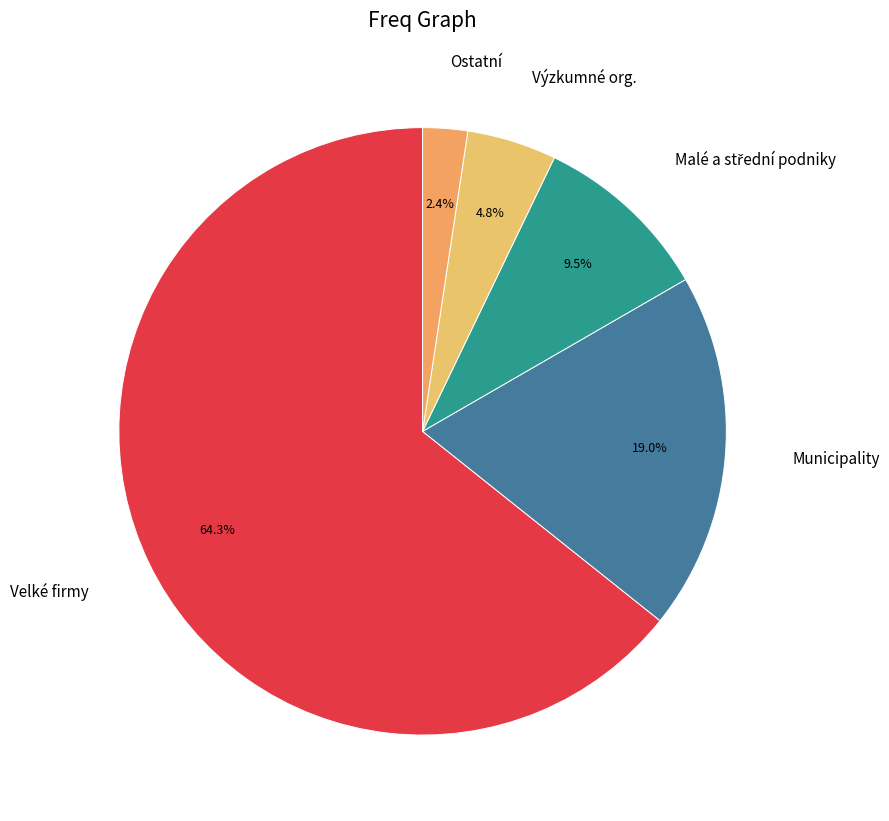

How many slices are in this pie chart?

5